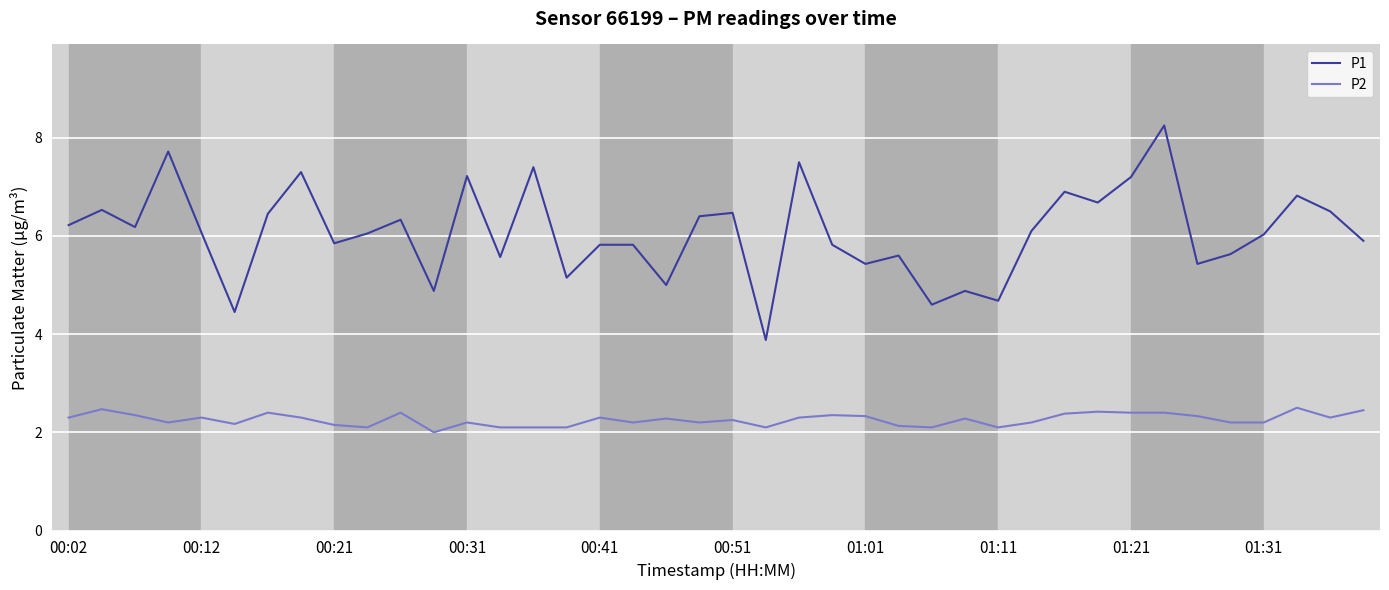

True or false: P2 and P1 cross at least once.

False